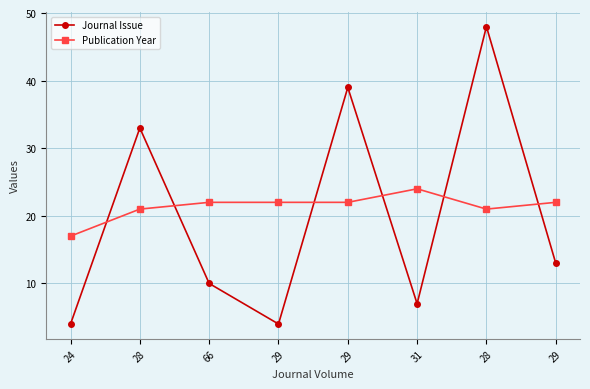

How many distinct data groups are displayed?

2